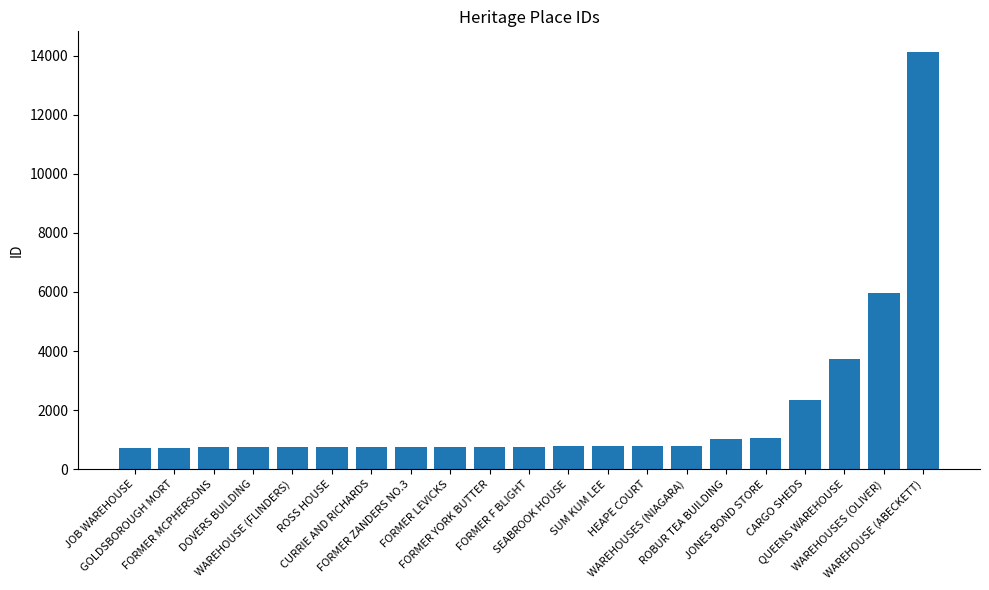

What is the change in value from WAREHOUSE (FLINDERS) to WAREHOUSES (NIAGARA)?

+39